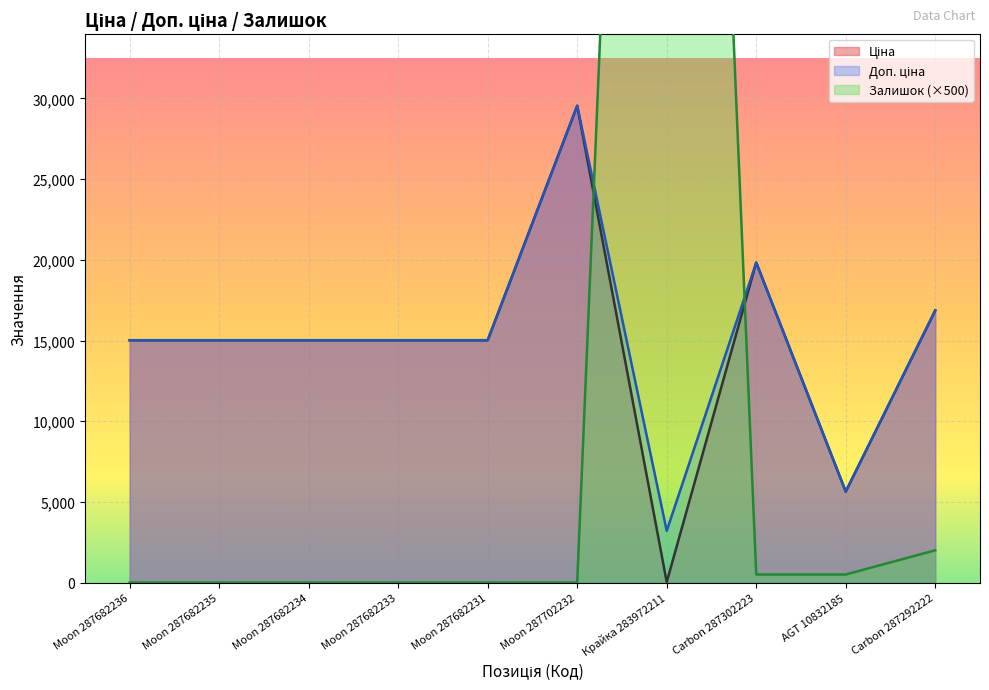

Count the number of categories in the chart.

10